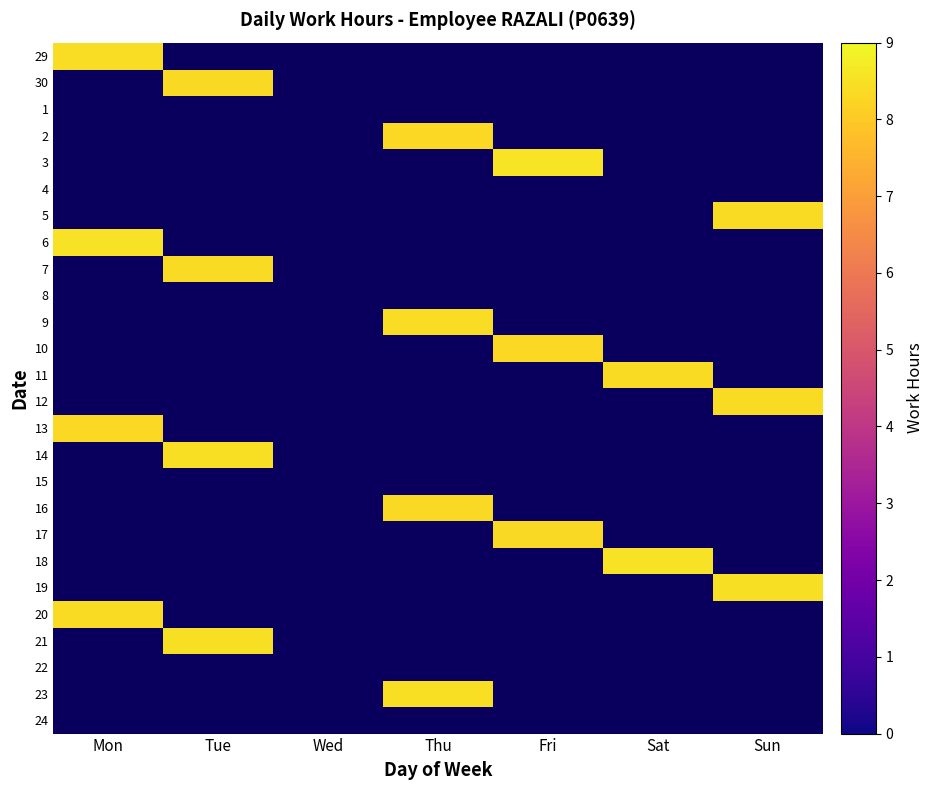

Count the number of data series in this chart.

26